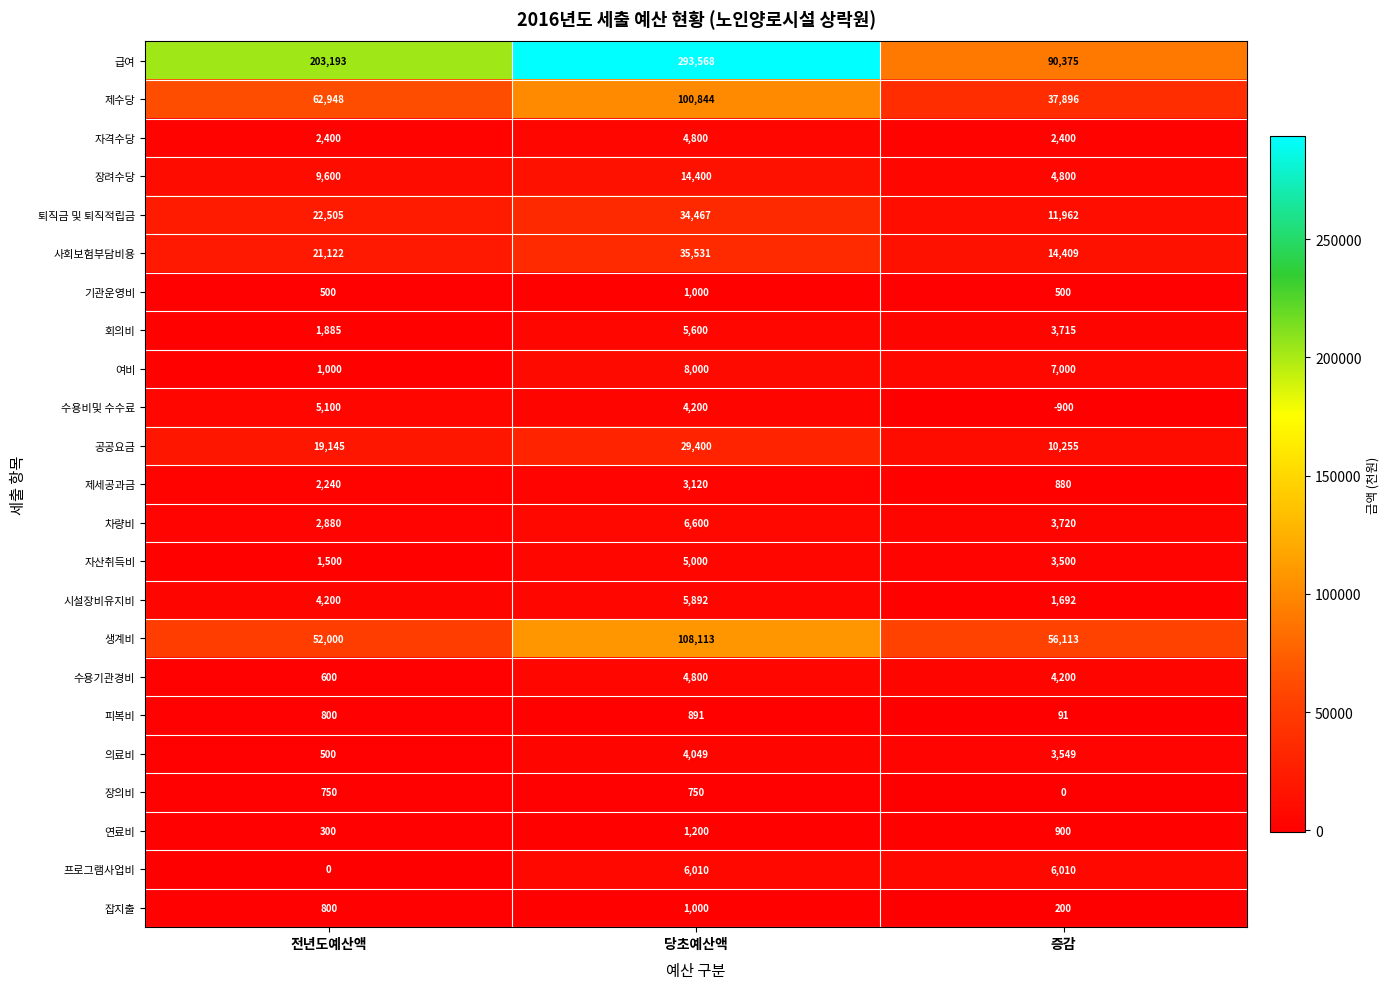

Where does the 연료비 series first go above 900?

당초예산액